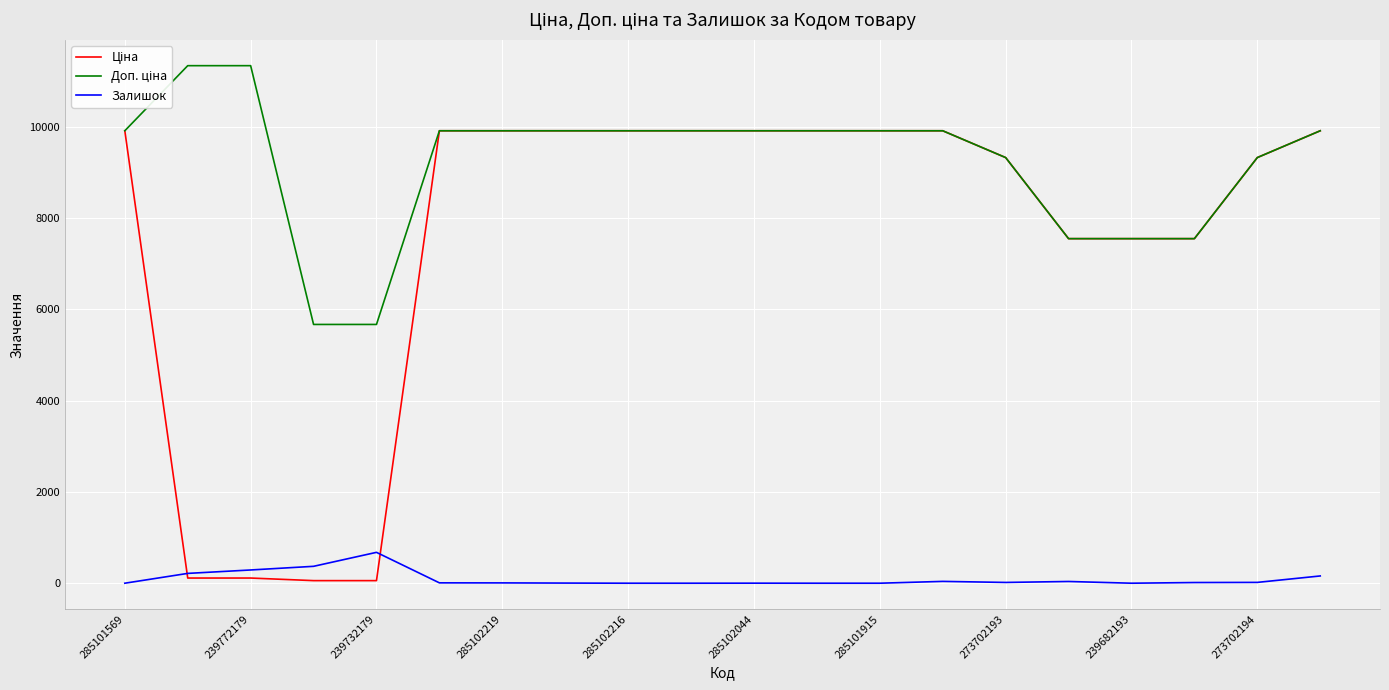

What is the greatest value displayed?

11334.0